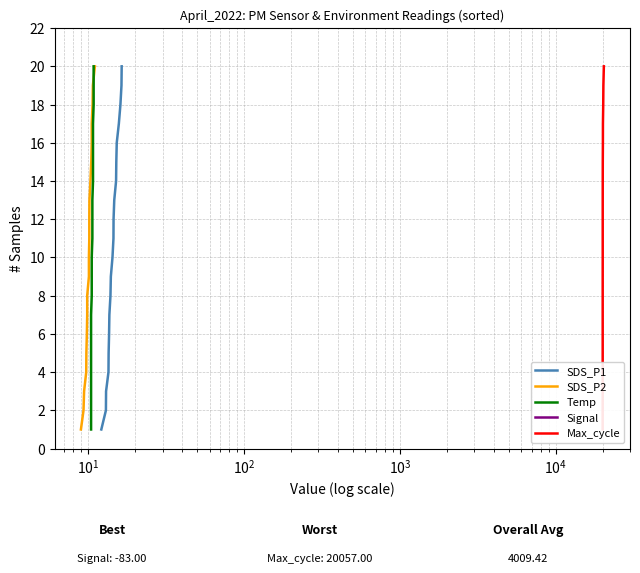

What are all the series names shown in the legend?

SDS_P1, SDS_P2, Temp, Signal, Max_cycle